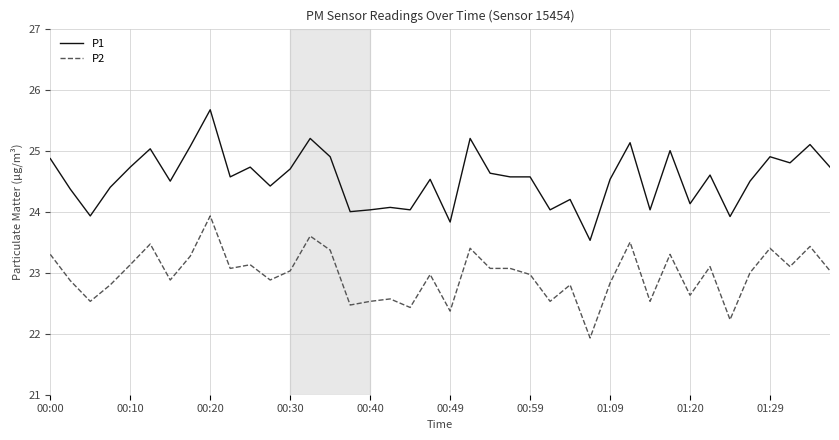

What is the difference between the maximum and minimum values in the P1 series?

2.1